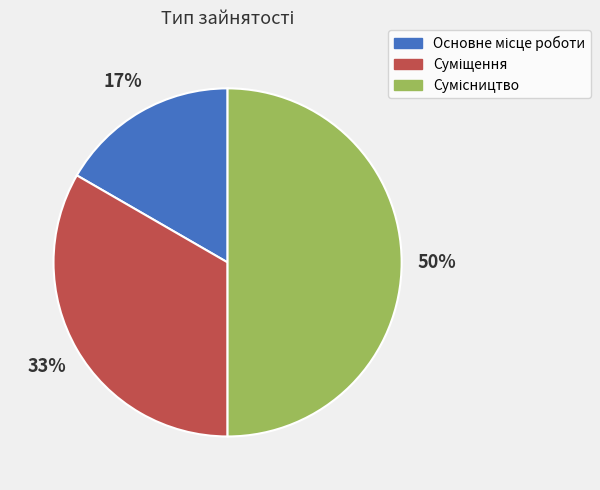

To the nearest percent, what is the difference between the largest and smallest slice percentages?

33%